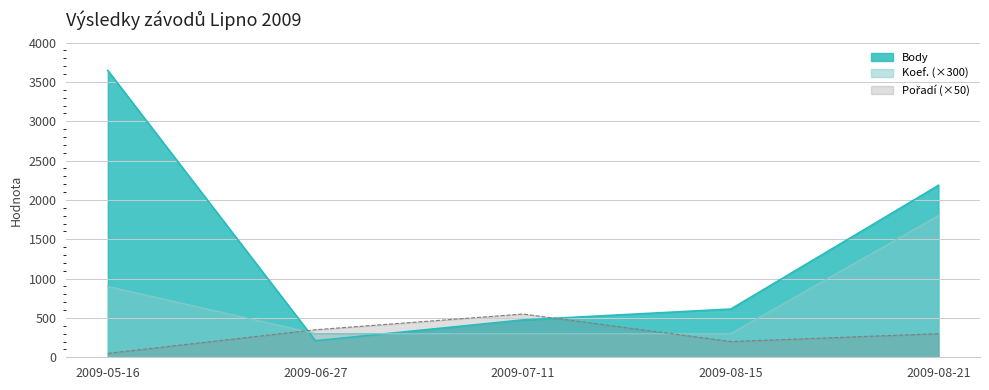

Reading right to left, transcribe all the data shown in this chart.

Pořadí: 2009-08-21=300	2009-08-15=200	2009-07-11=550	2009-06-27=350	2009-05-16=50
Body: 2009-08-21=2185	2009-08-15=613	2009-07-11=475	2009-06-27=210	2009-05-16=3645
Koef.: 2009-08-21=1800	2009-08-15=300	2009-07-11=300	2009-06-27=300	2009-05-16=900